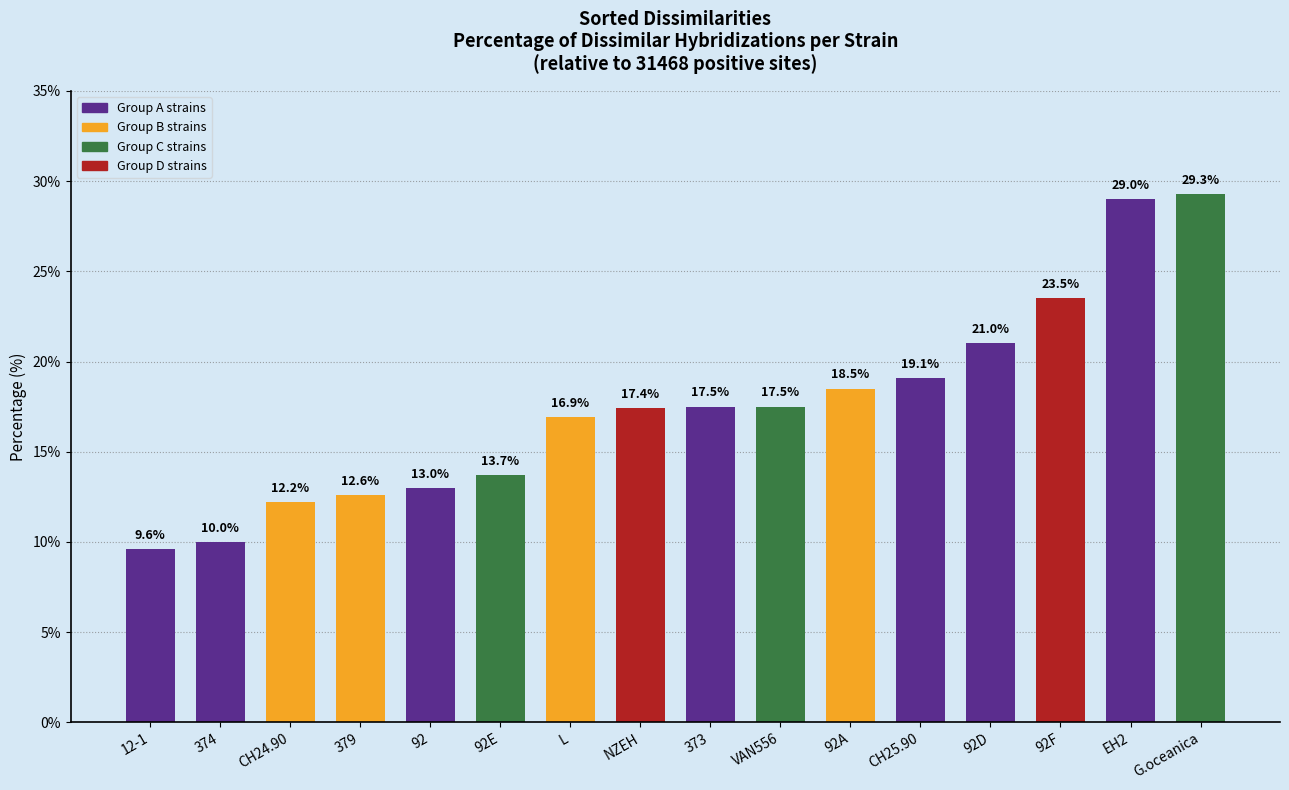

What is the minimum value shown in the chart?

9.6